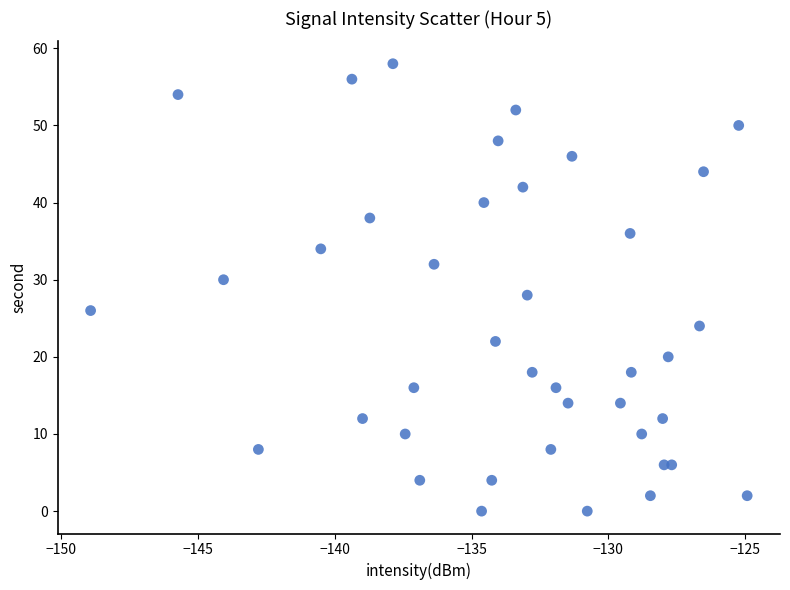

What is the range of Y values (max minus min)?

58